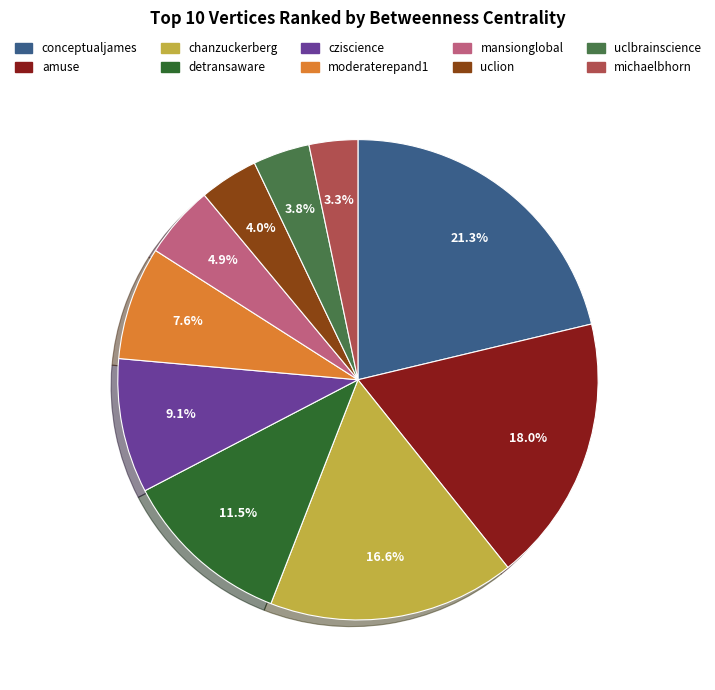

What percentage is the conceptualjames slice, to the nearest percent?

21%